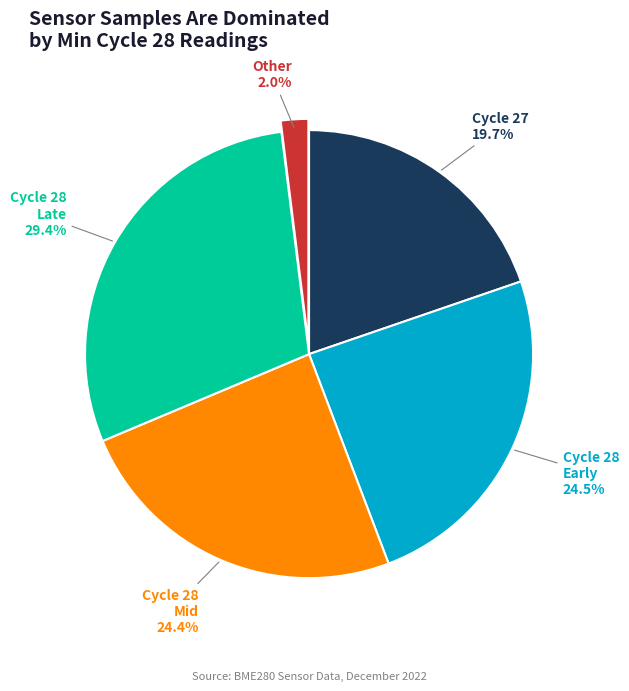

Is there any slice that represents more than half of the pie?

No